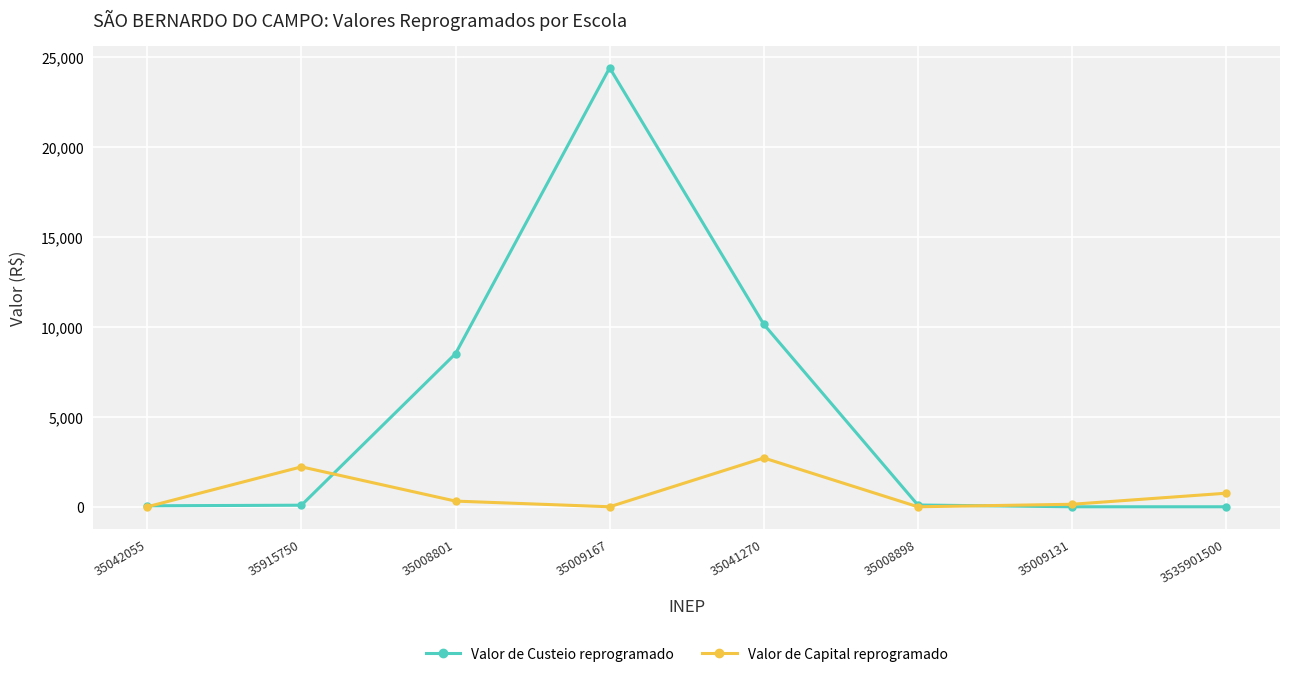

How many series are shown in this chart?

2